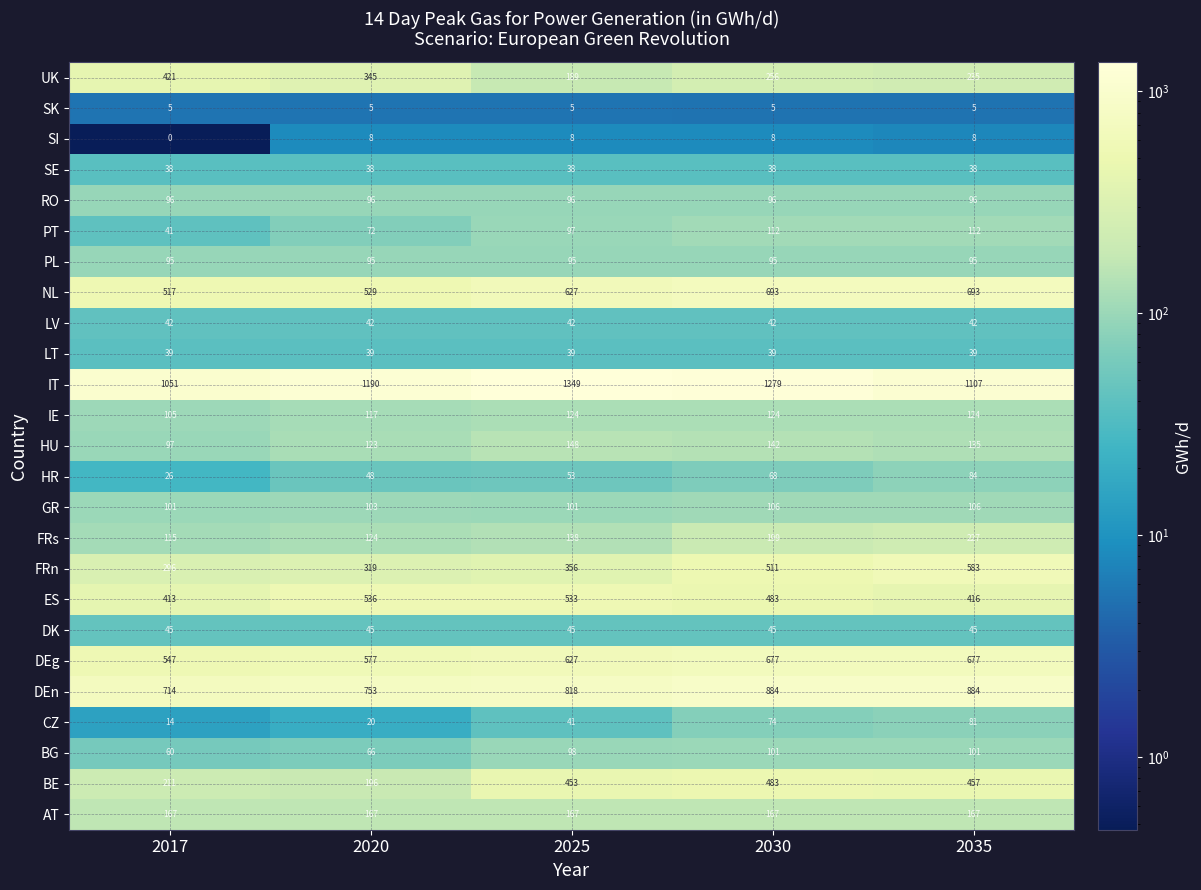

Is it true that BE equals 351 at 2020?

False